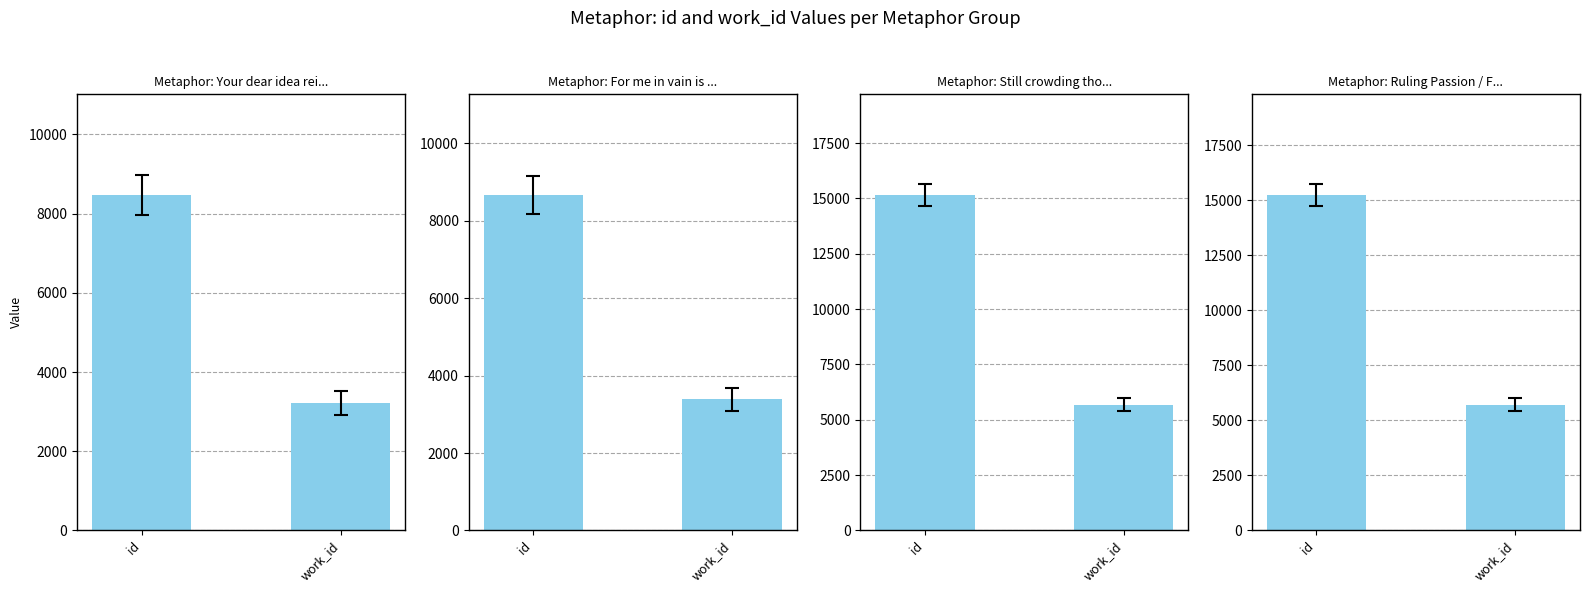

Reading left to right, list all the values displayed in this chart.

Your dear idea reigns: id=8468	work_id=3224
For me in vain is Nature drest: id=8664	work_id=3384
Still crowding thoughts: id=15153	work_id=5679
Ruling Passion / Family Within: id=15237	work_id=5709